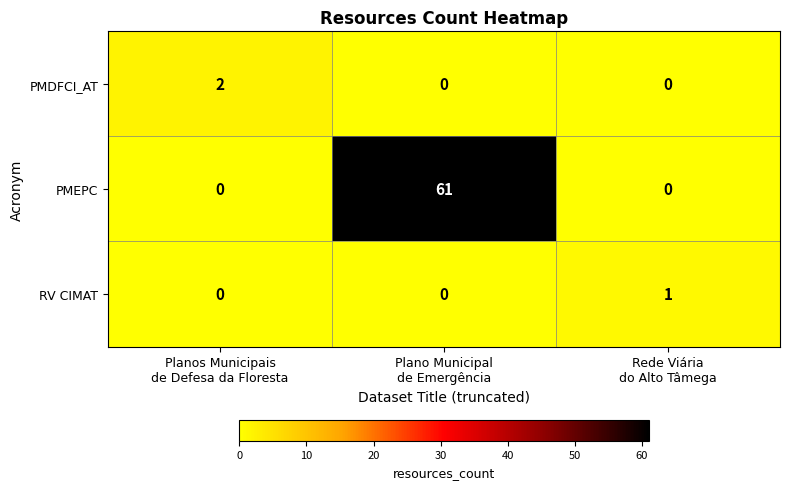

Rank the series by their maximum value, from lowest to highest.

RV CIMAT, PMDFCI_AT, PMEPC